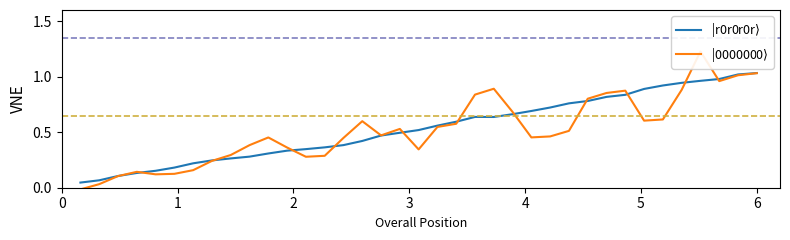

The value of |r0r0r0r$\rangle$ at 27 is 0.5. True or false?

False